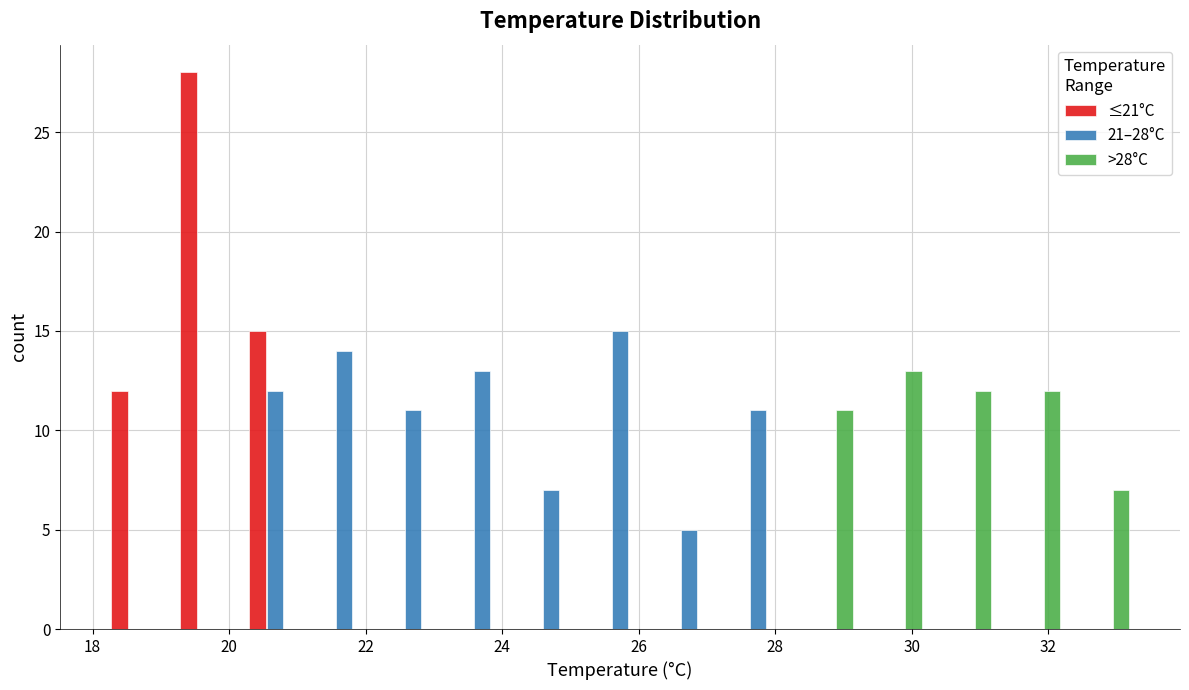

In the >28°C series, which range on the x-axis has the tallest bar?

29.2 to 30.2